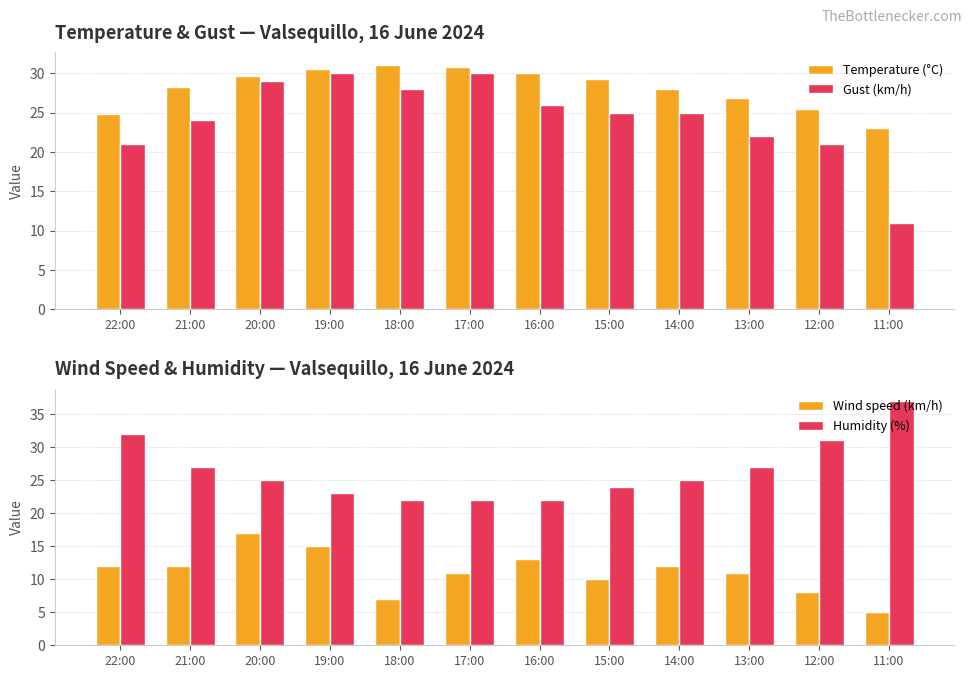

What is the difference between the Wind speed (km/h) values at 21:00 and 13:00?

1